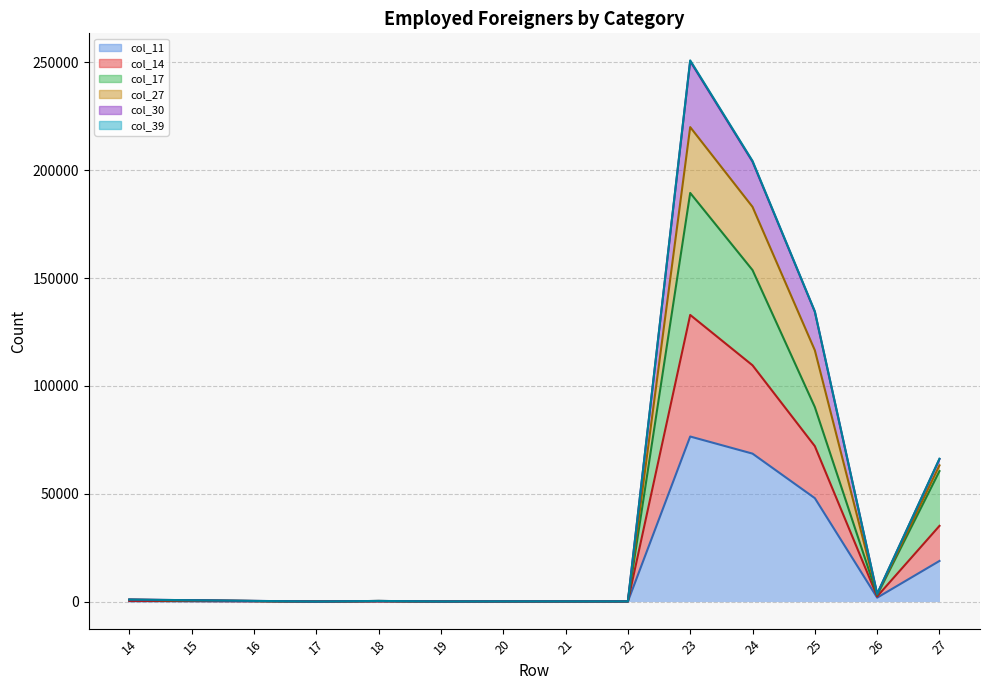

How many values in the col_39 series are below 577?

7